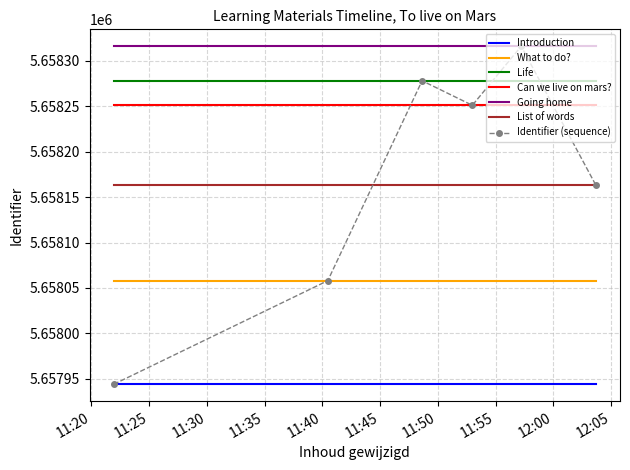

Which series has the largest total across all categories?

Going home